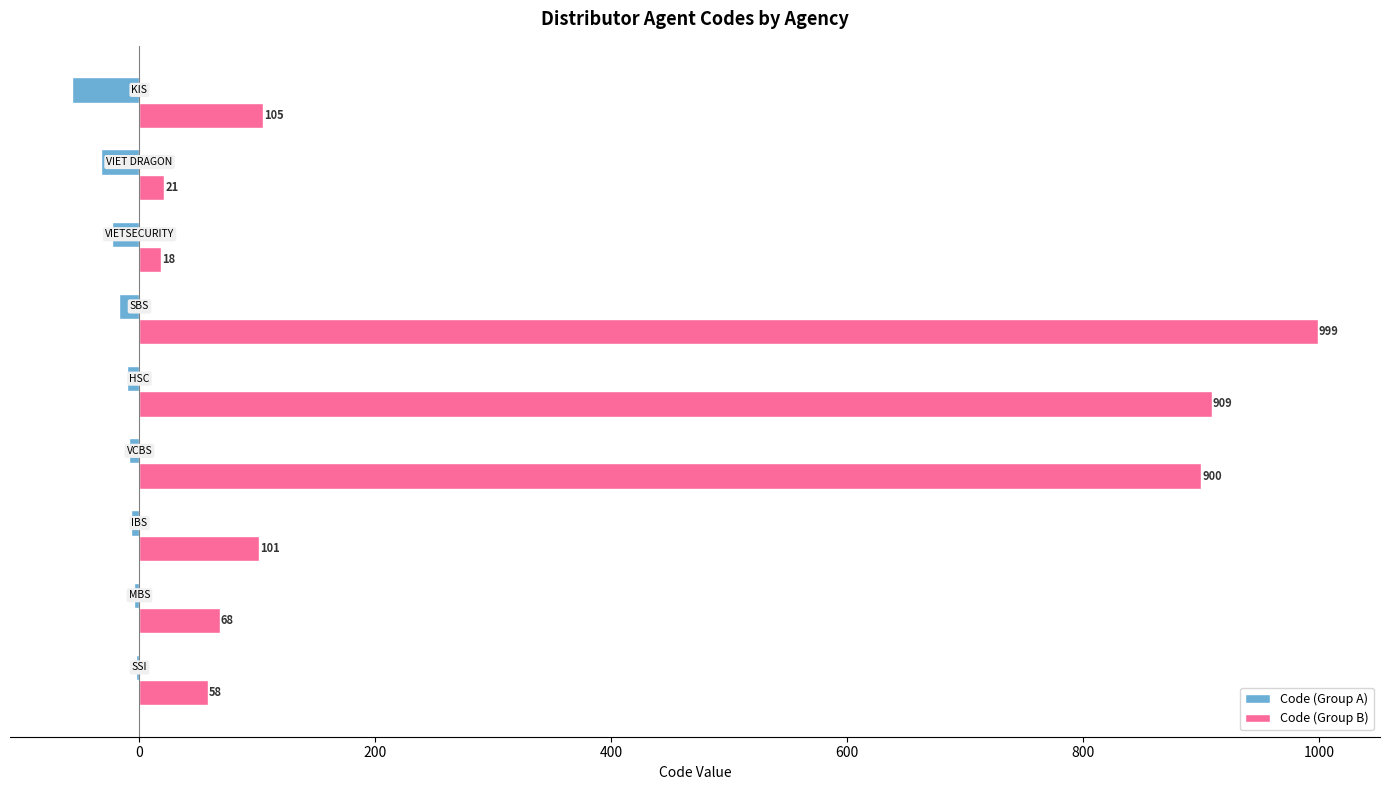

What is the sum of all Code (Group A) values?

-165